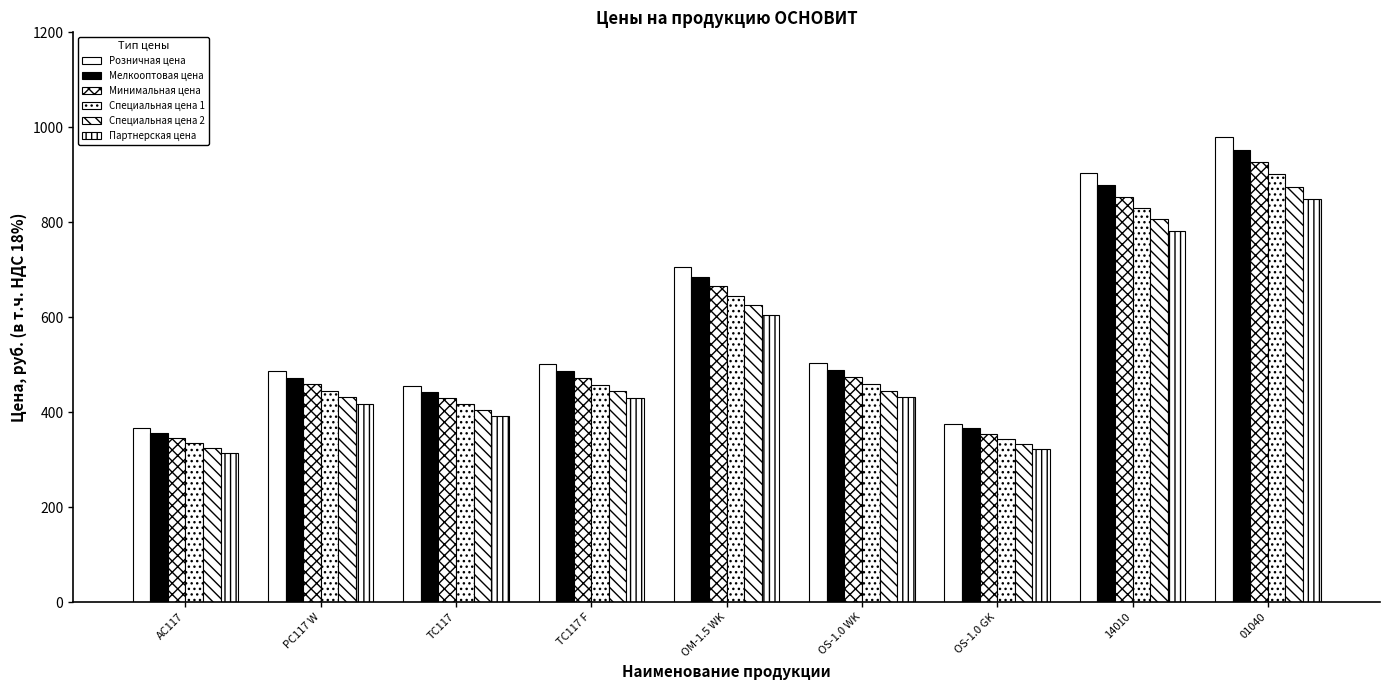

Count the number of data series in this chart.

6